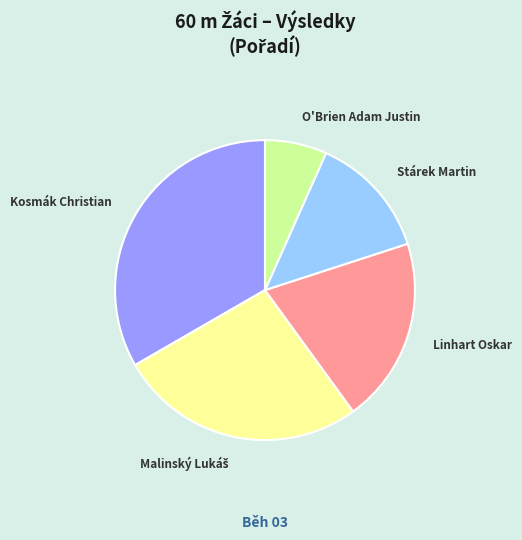

True or false: O'Brien Adam Justin accounts for 19% of the total.

False